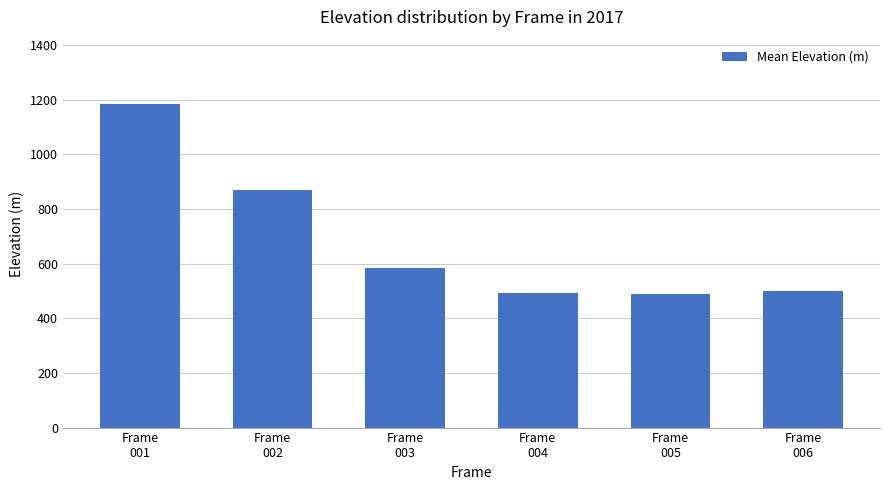

What is the minimum value shown in the chart?

489.5